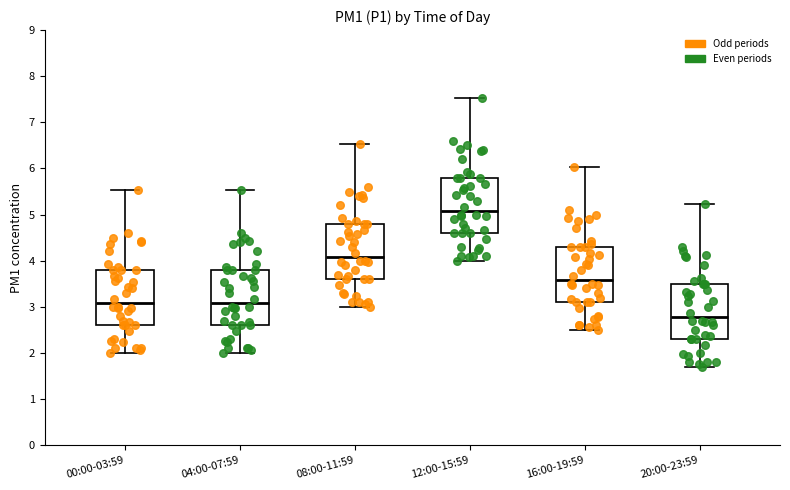

Reading left to right, read every box against the y-axis: the position of its median line, the range the box covers, and the ends of its whiskers. The values are not printed on the chart, so give them approximately, as read against the axis.

00:00-03:59: median 3.1, box 2.6 to 3.8, whiskers 2.0 to 5.5
04:00-07:59: median 3.1, box 2.6 to 3.8, whiskers 2.0 to 5.5
08:00-11:59: median 4.1, box 3.6 to 4.8, whiskers 3.0 to 6.5
12:00-15:59: median 5.1, box 4.6 to 5.8, whiskers 4.0 to 7.5
16:00-19:59: median 3.6, box 3.1 to 4.3, whiskers 2.5 to 6.0
20:00-23:59: median 2.8, box 2.3 to 3.5, whiskers 1.7 to 5.2